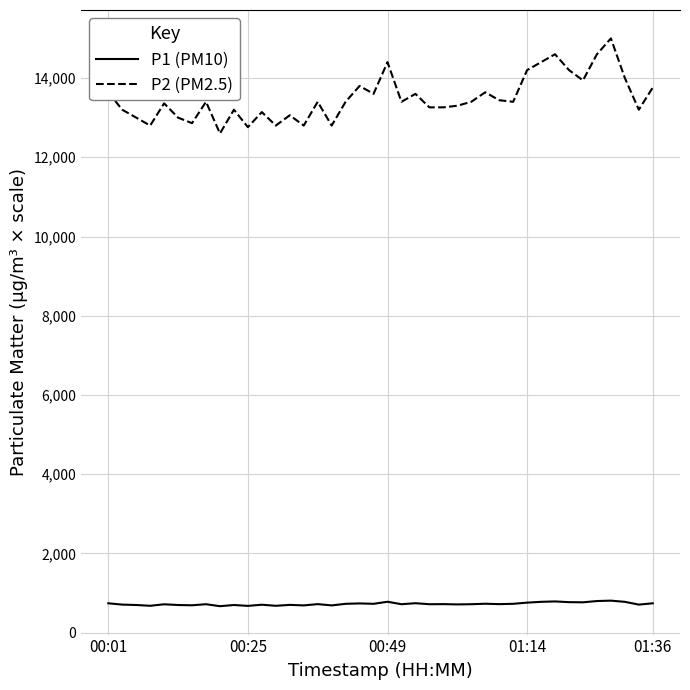

What is the greatest value displayed?

15000